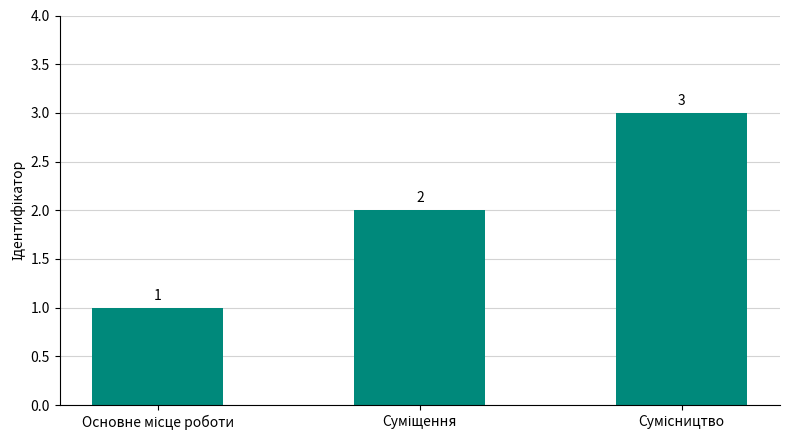

Does the chart contain any negative values?

No